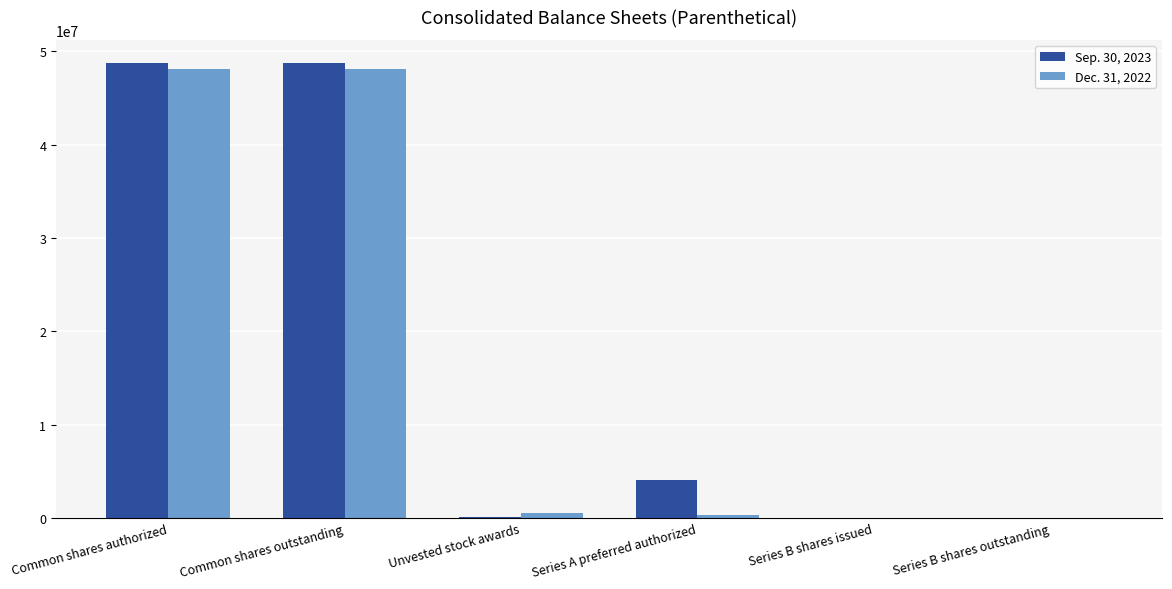

True or false: Sep. 30, 2023 has a value of 690 at Series B shares issued.

True